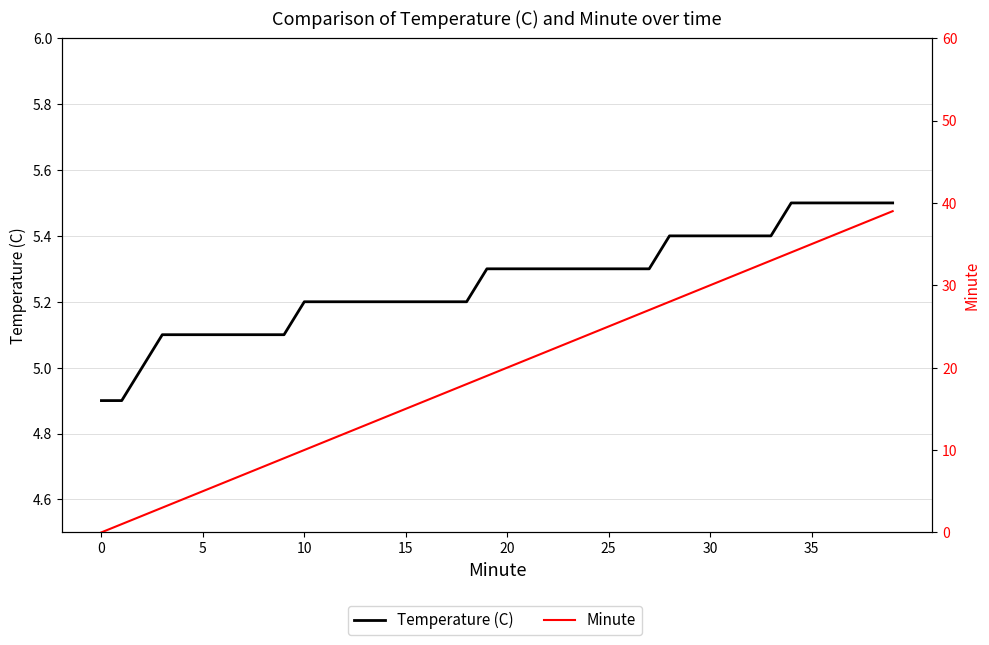

List the series in order of their peak value, lowest first.

Temperature (C), Minute